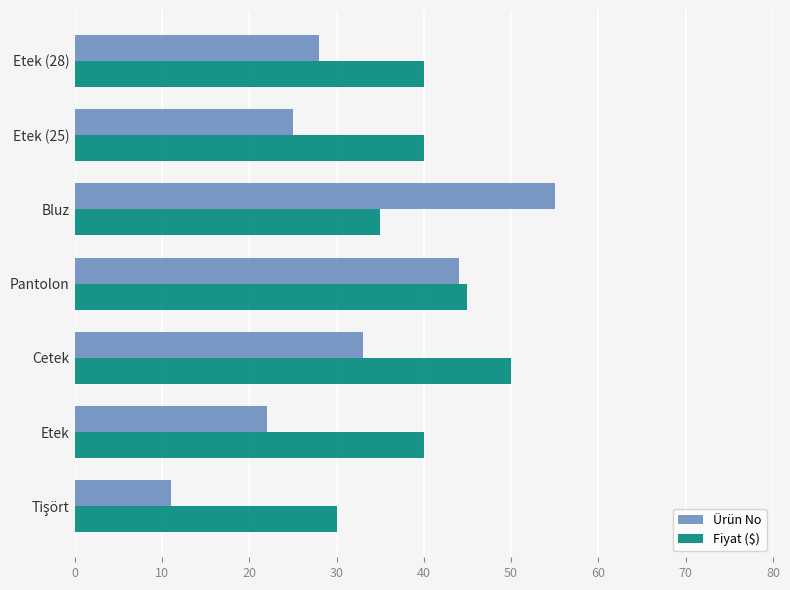

Is it true that Ürün No equals 55 at Bluz?

True